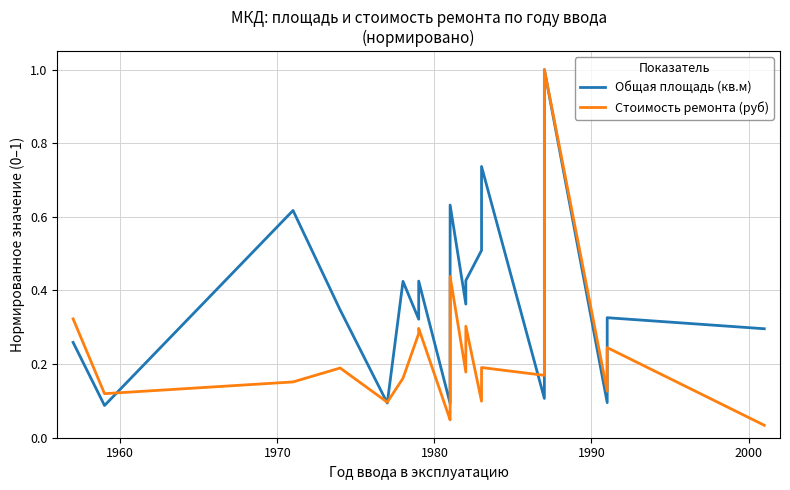

Is it true that Общая площадь (кв.м) equals 0.1 at 17?

False